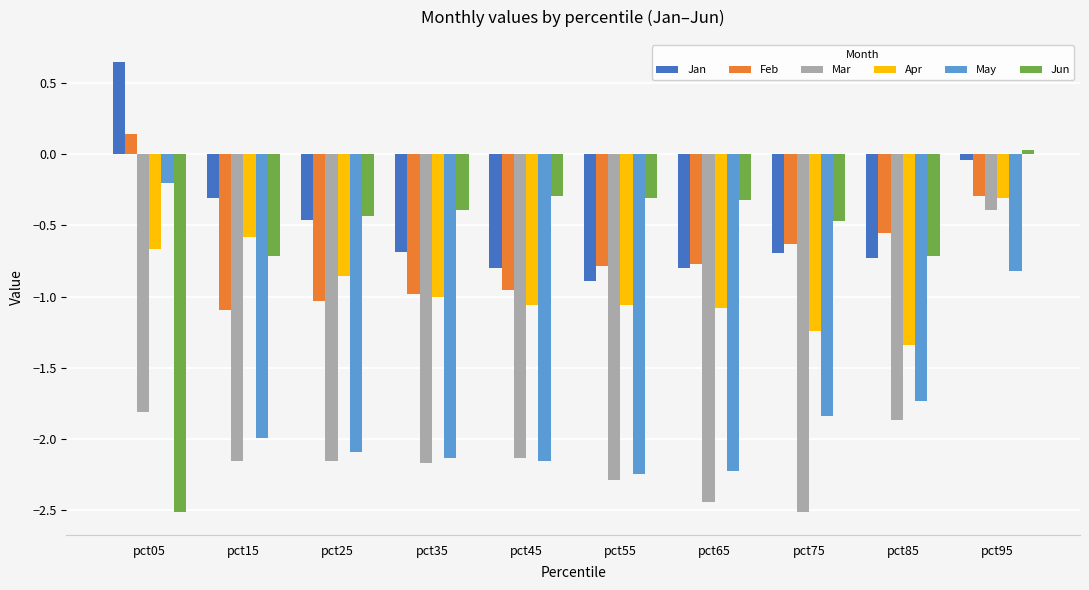

The Apr series shows -1.4 at pct55. True or false?

False